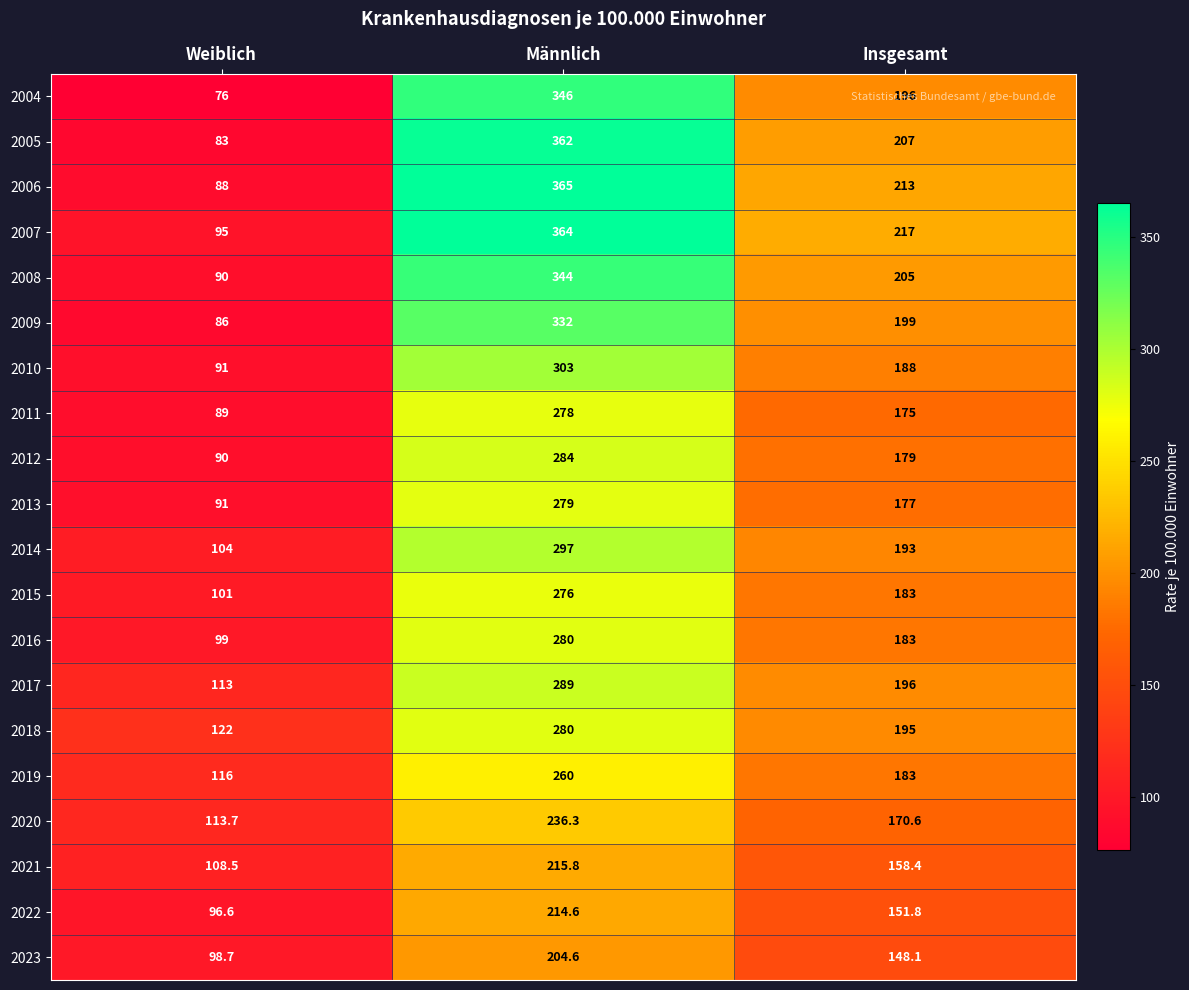

Which series has the largest range (max minus min)?

2005